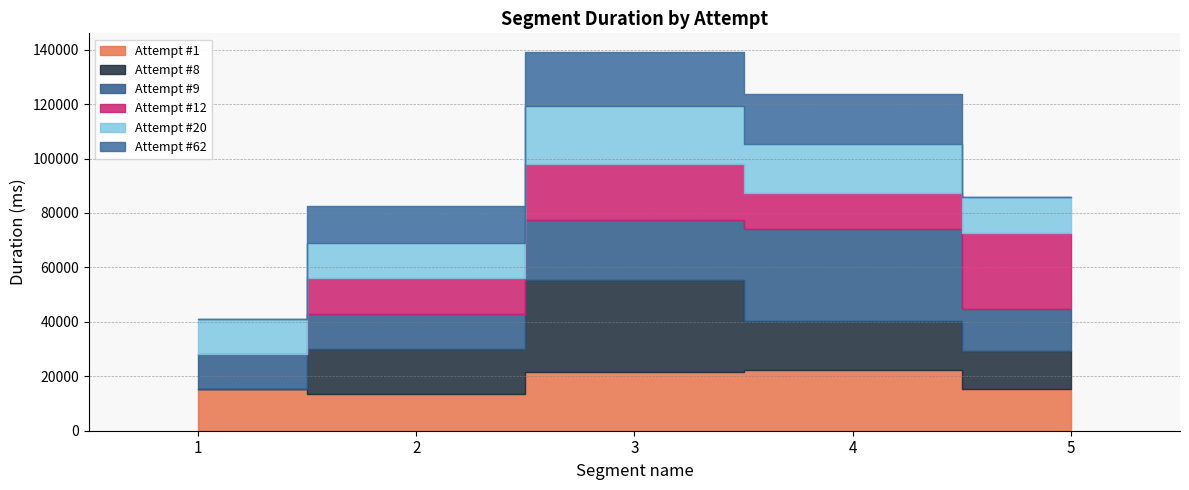

At which label is Attempt #8 closest to 16801?

2